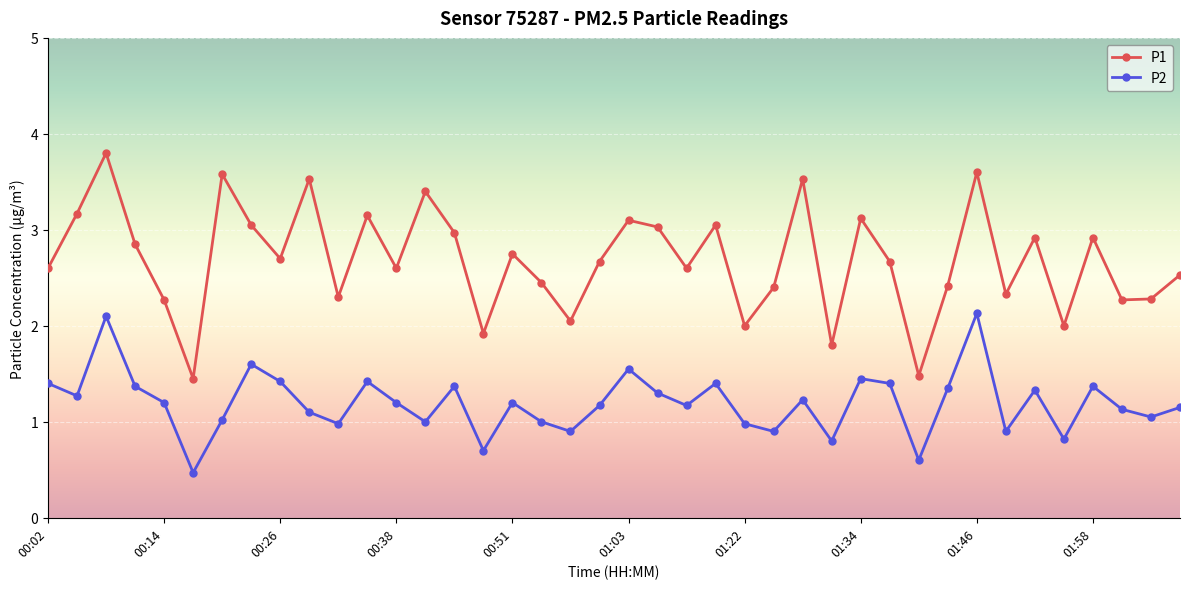

True or false: P1 and P2 intersect in this chart.

False